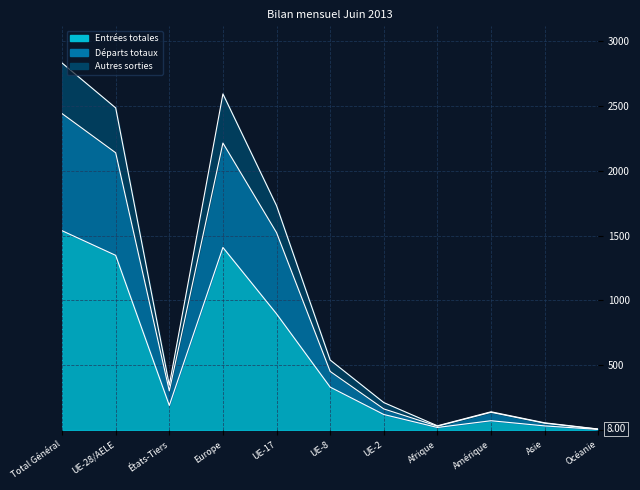

How many values in the Départs totaux series exceed 302?

5